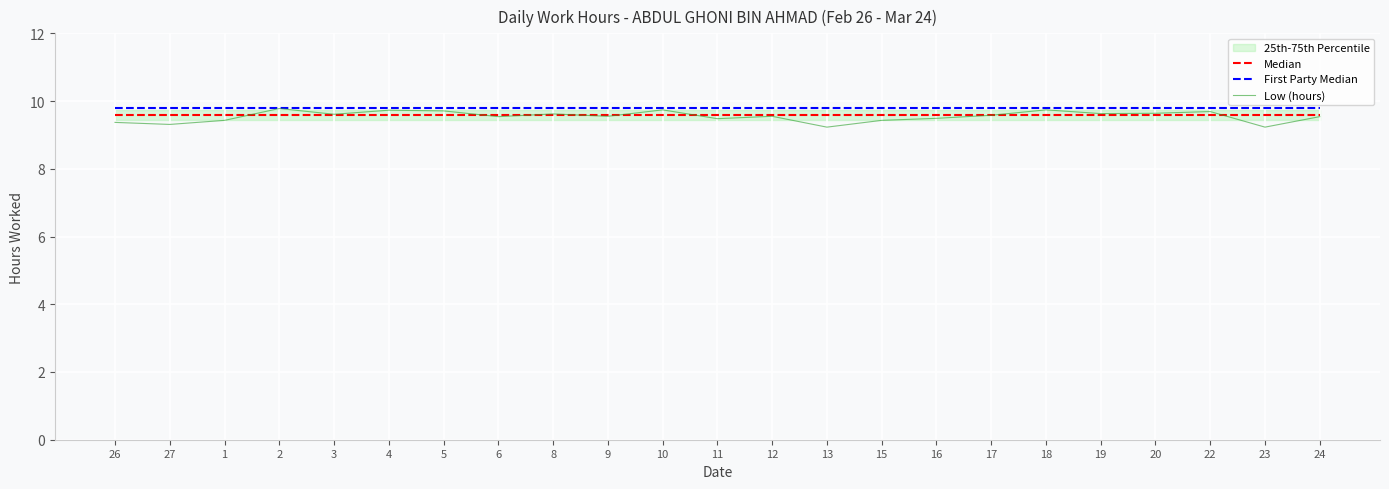

List the series in order of their peak value, lowest first.

Median, Low (hours), First Party Median